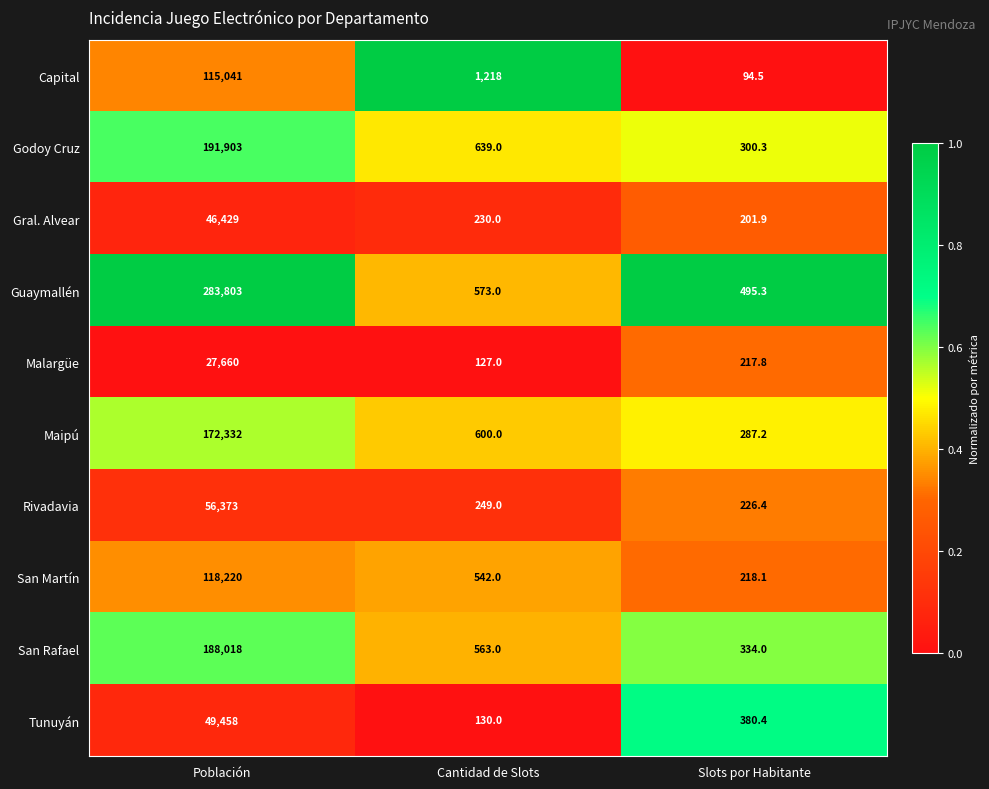

What value does the San Martín series have at Cantidad de Slots?

542.0